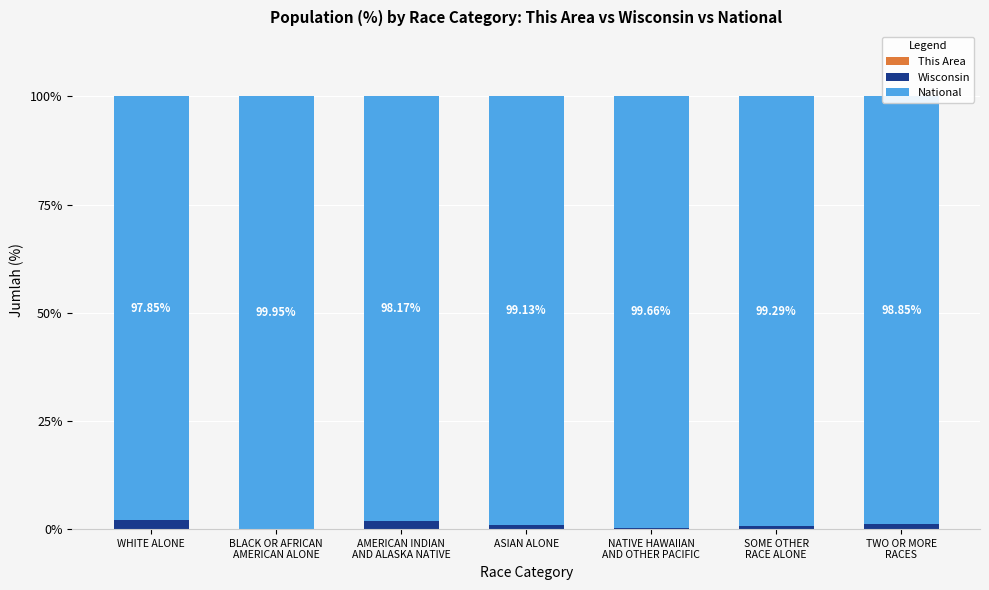

Count the number of data series in this chart.

3